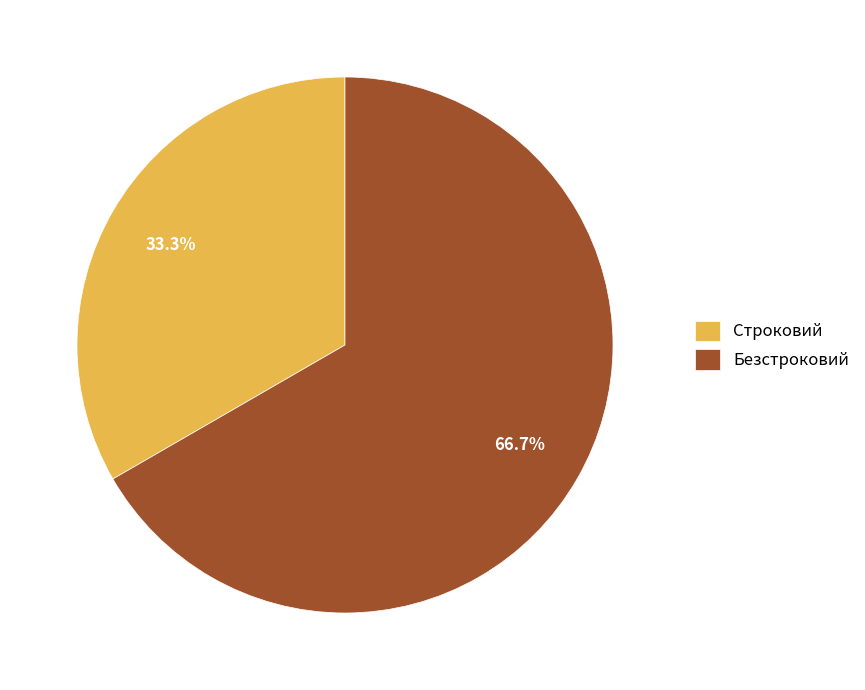

Which category has the smallest portion of the pie?

Строковий